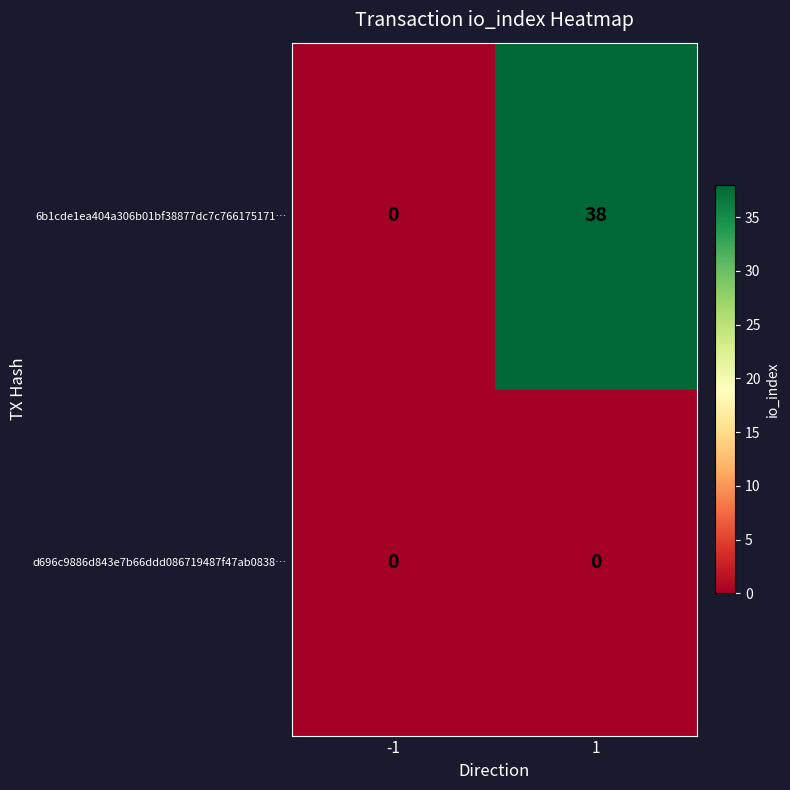

Which series has the largest total across all categories?

6b1cde1ea404a306b01bf38877dc7c766175171…